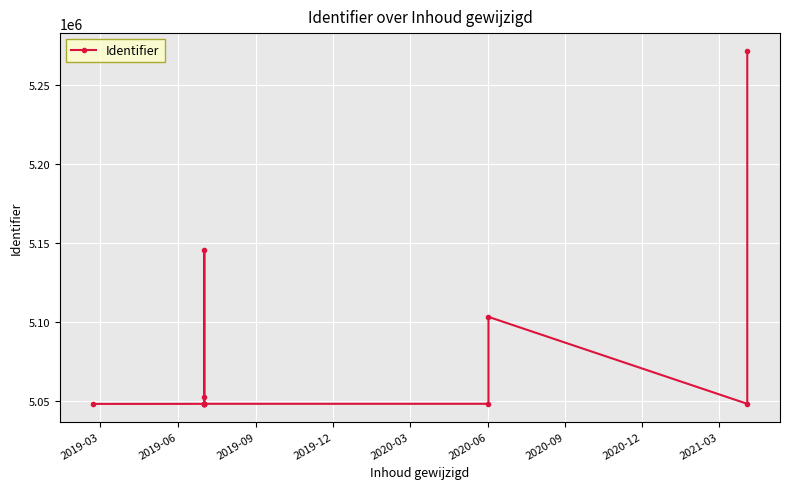

What is the approximate value at 2019-09, to the nearest 100?

5048100